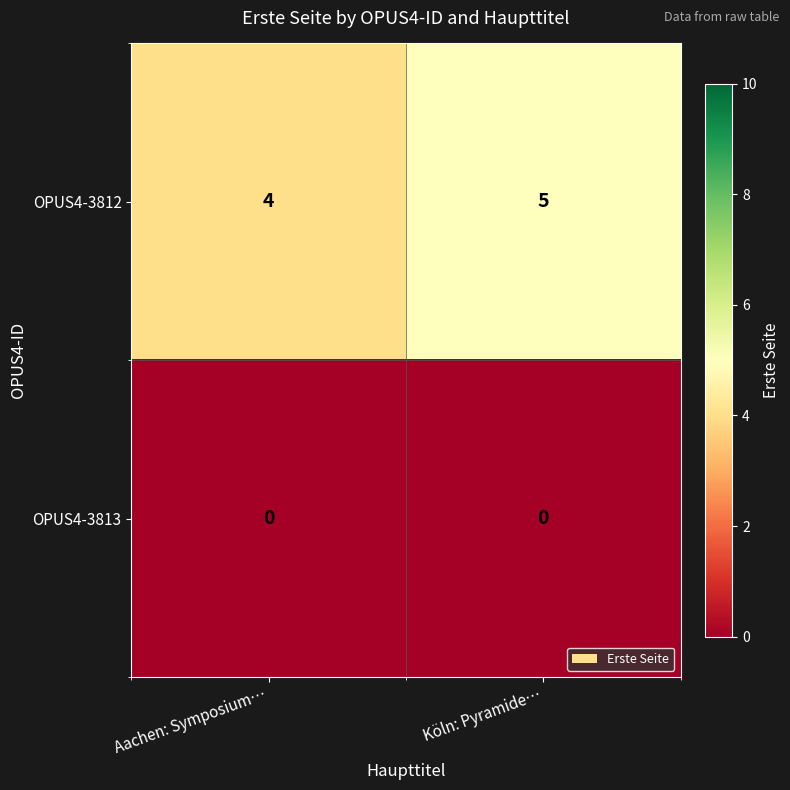

At how many categories does at least one series exceed 2?

2